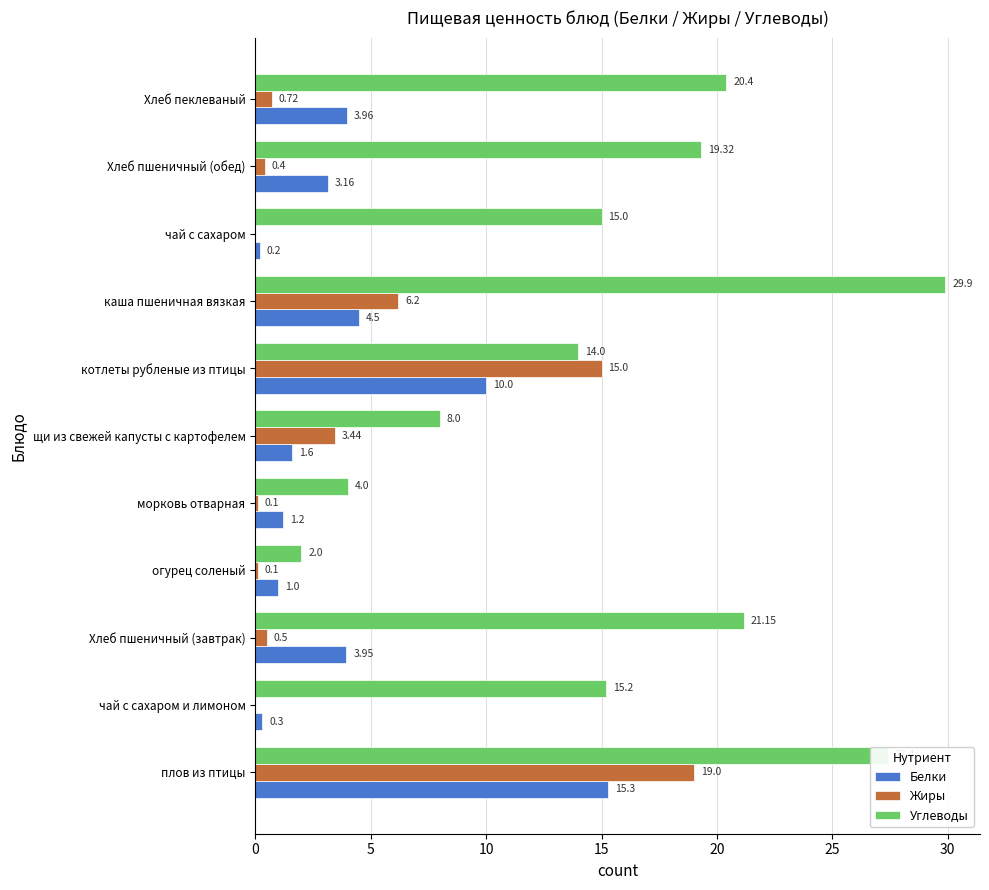

Where is Белки nearest to the value 7?

каша пшеничная вязкая